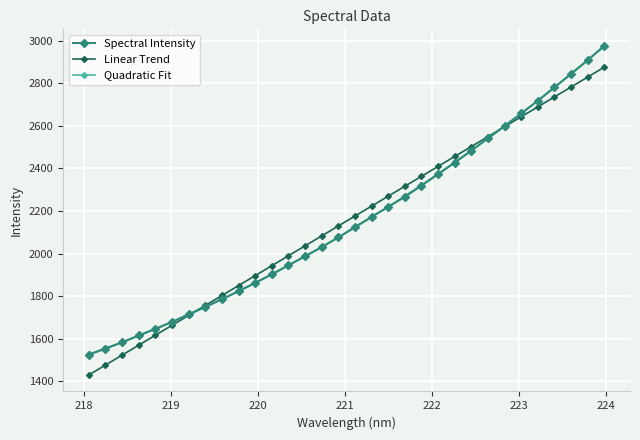

At how many categories does at least one series exceed 1447?

32